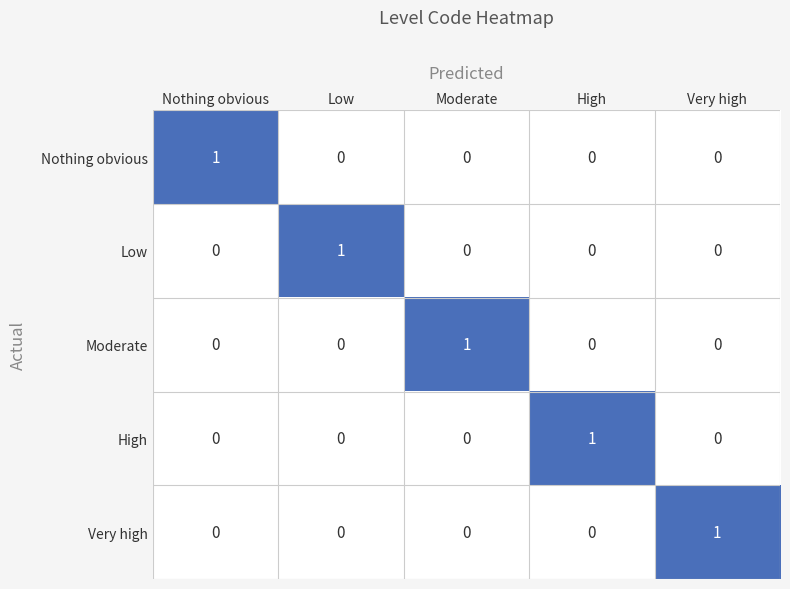

Which category has the highest value in the Nothing obvious series?

Nothing obvious